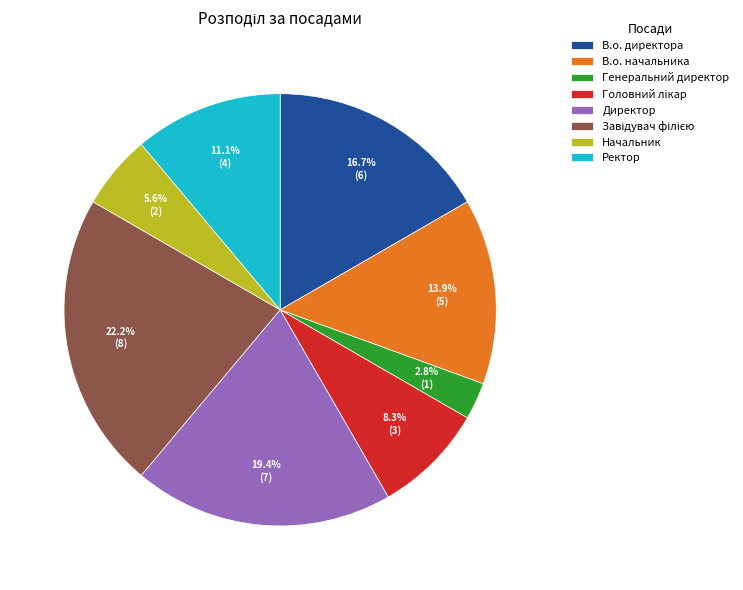

To the nearest percent, what is the average slice percentage?

12%